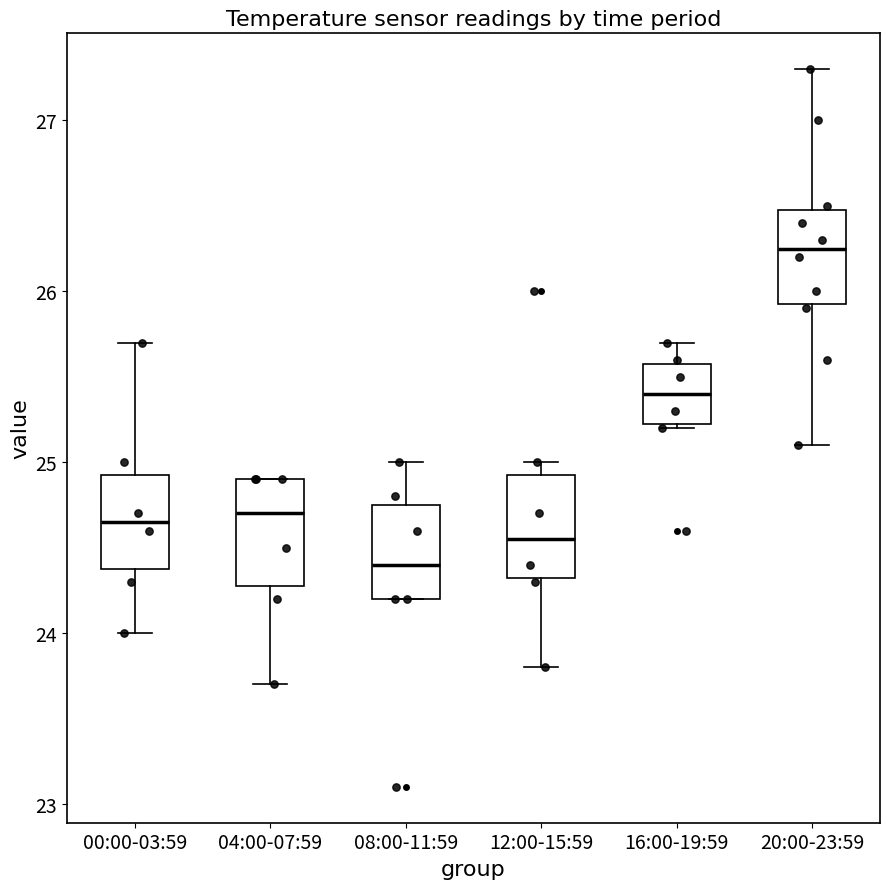

Where is the upper edge of the box for 08:00-11:59 on the y-axis? The values are not printed on the chart, so give them approximately, as read against the axis.

24.8